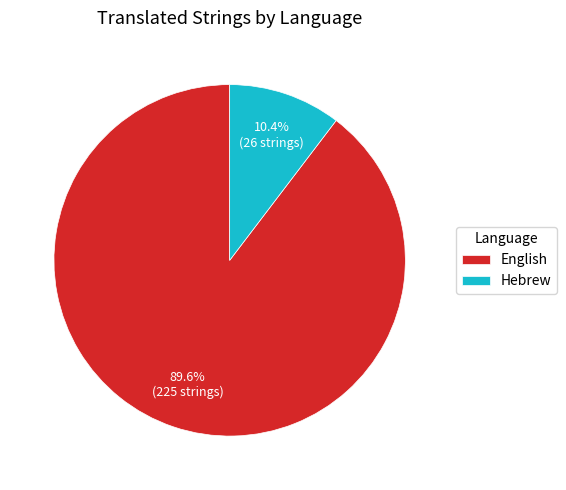

To the nearest percent, what percentage of the pie is Hebrew?

10%